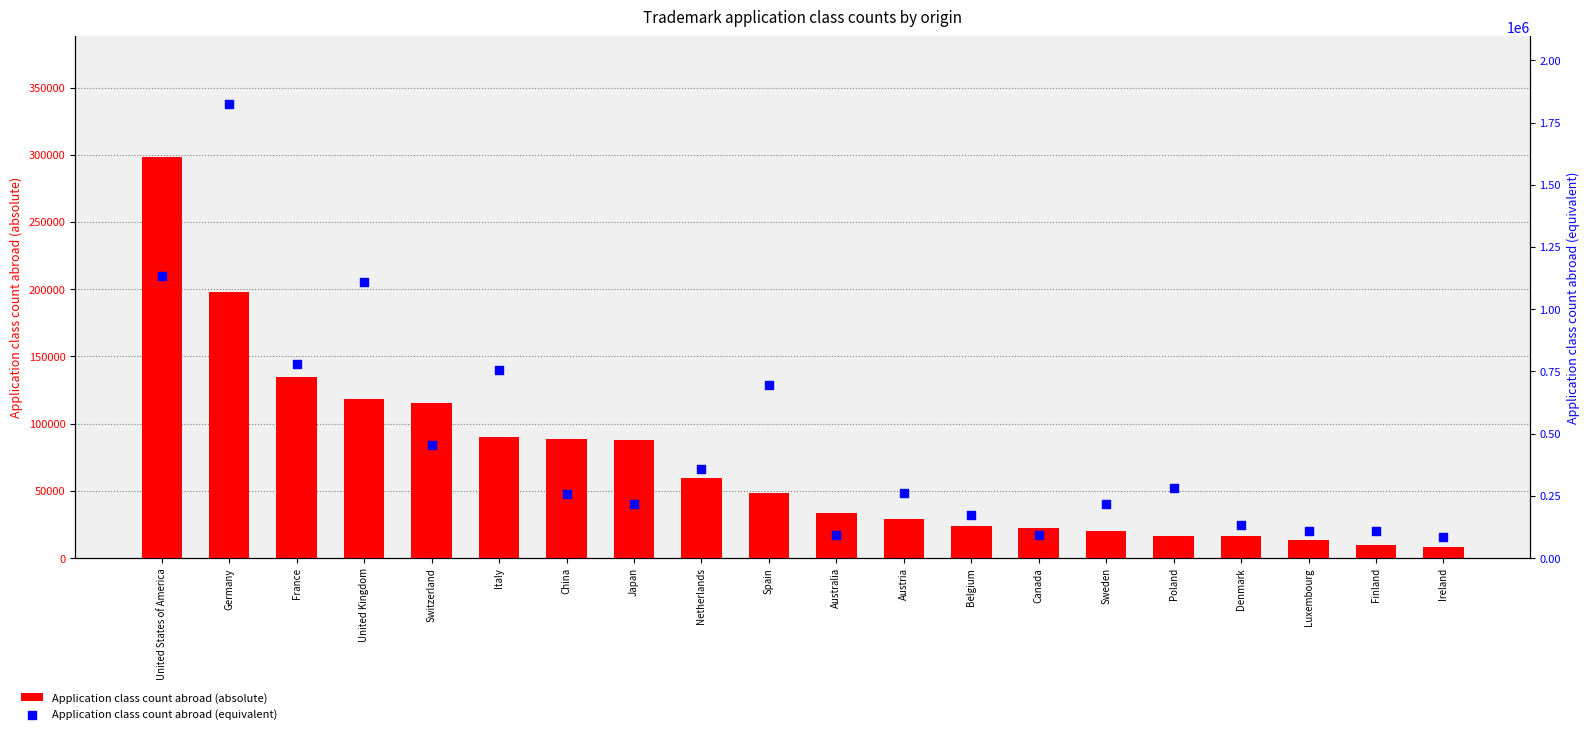

What is the total value across all series at United States of America?

1431365